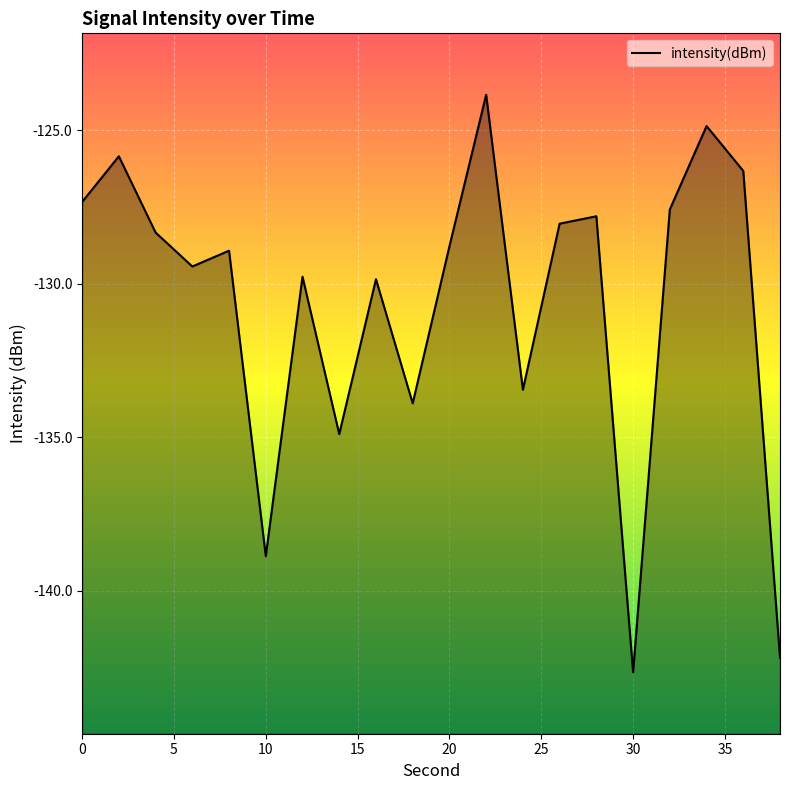

Count the number of data series in this chart.

1